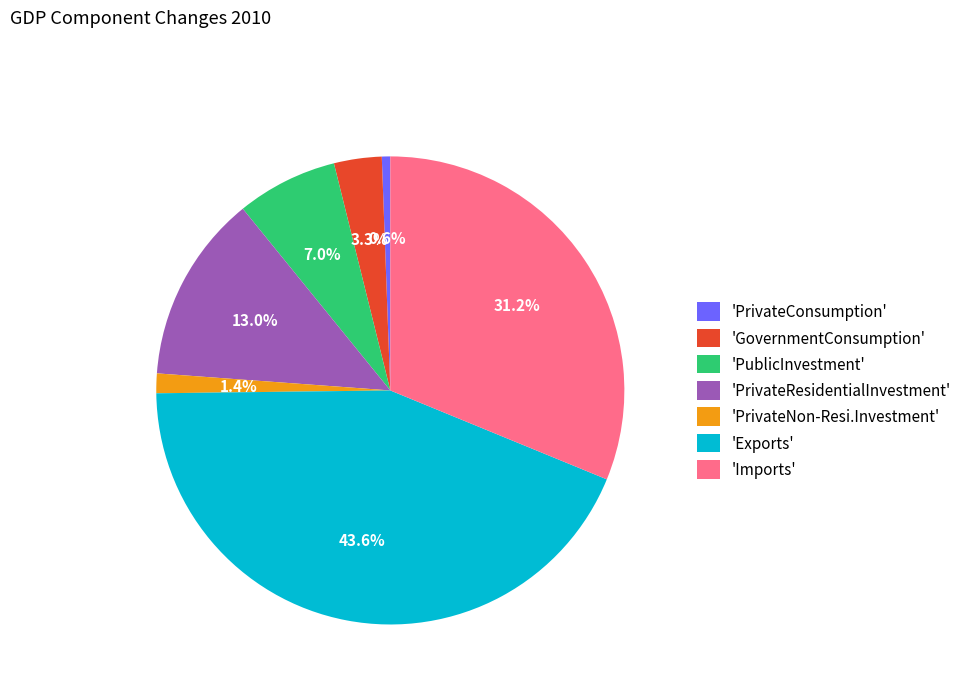

Which has a higher value, 'PrivateNon-Resi.Investment' or 'PrivateResidentialInvestment'?

'PrivateResidentialInvestment'